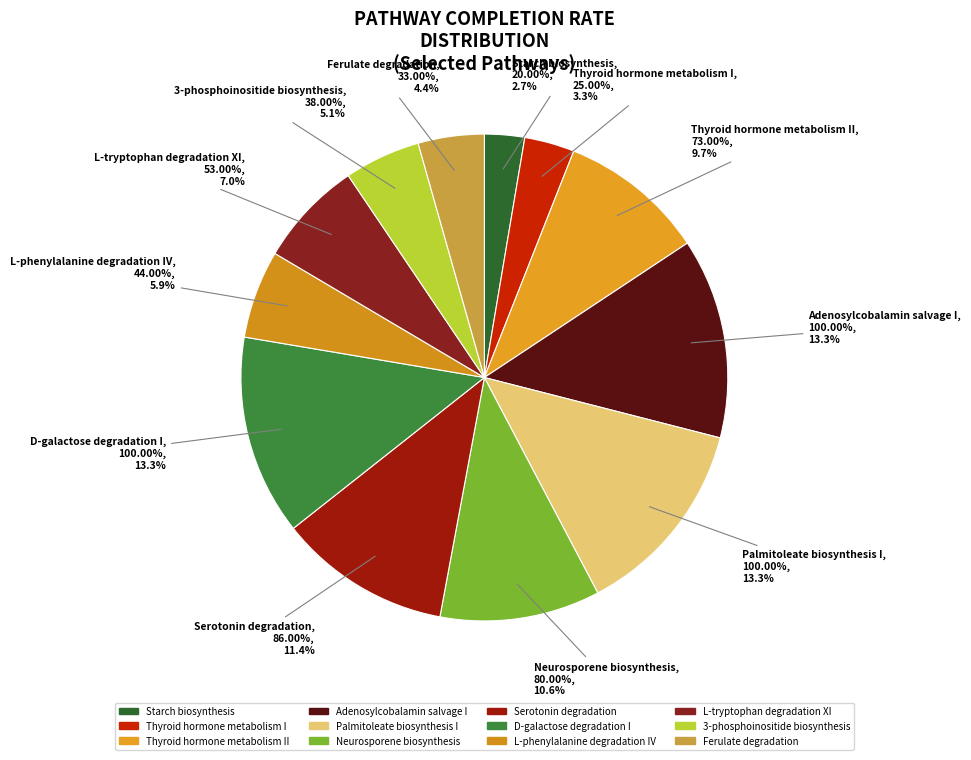

What is the ratio of the value at Thyroid hormone metabolism II to the value at L-phenylalanine degradation IV?

1.7